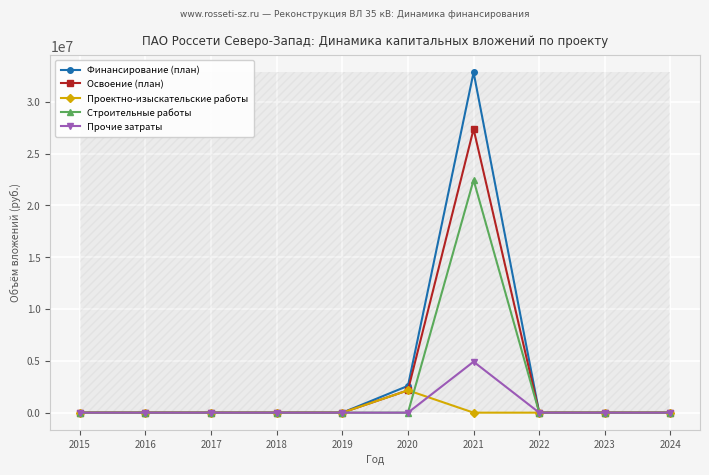

At how many categories does at least one series exceed 15070956?

1